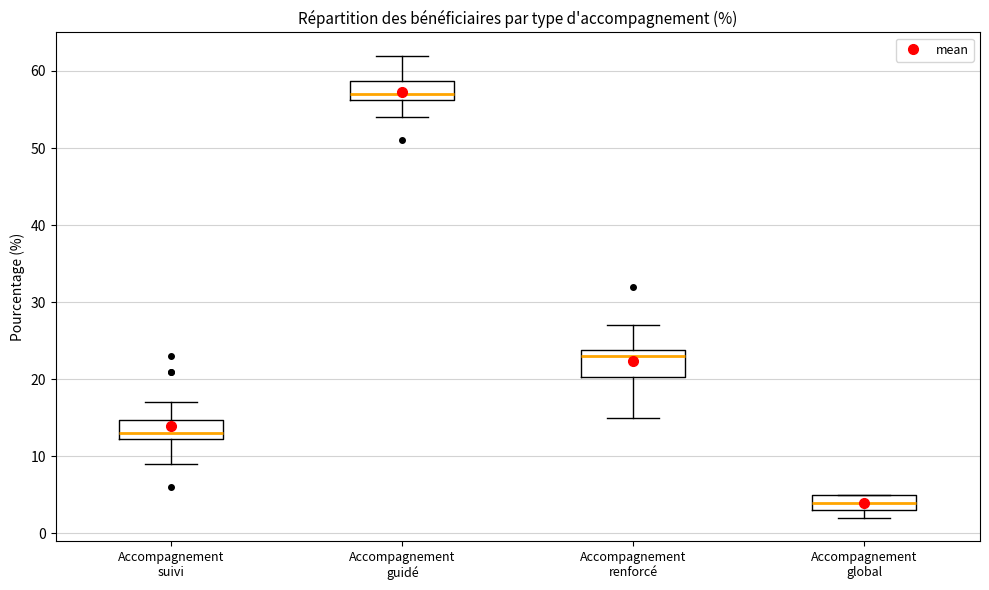

Reading left to right, read every box against the y-axis: the position of its median line, the range the box covers, and the ends of its whiskers. The values are not printed on the chart, so give them approximately, as read against the axis.

Accompagnement suivi: median 13, box 12 to 15, whiskers 9 to 17
Accompagnement guidé: median 57, box 56 to 59, whiskers 54 to 62
Accompagnement renforcé: median 23, box 20 to 24, whiskers 15 to 27
Accompagnement global: median 4, box 3 to 5, whiskers 2 to 5